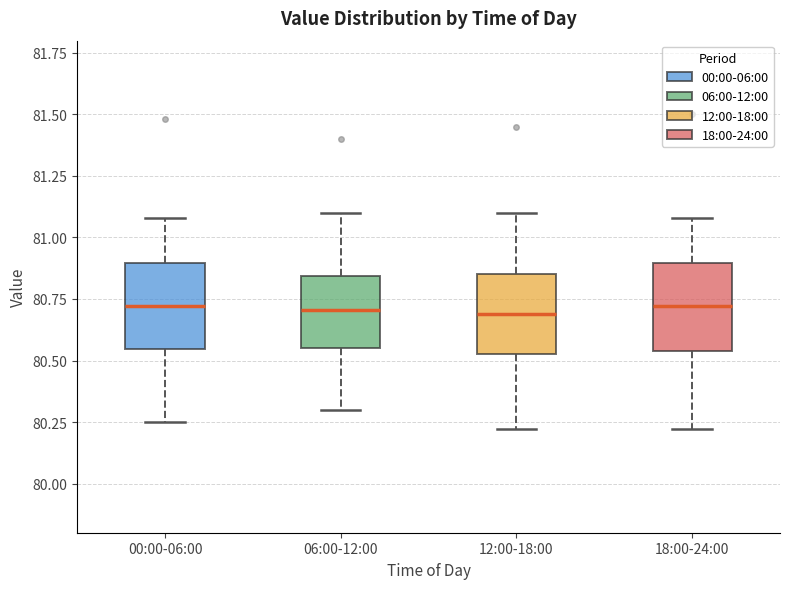

Reading left to right, read every box against the y-axis: the position of its median line, the range the box covers, and the ends of its whiskers. The values are not printed on the chart, so give them approximately, as read against the axis.

00:00-06:00: median 80.70, box 80.55 to 80.90, whiskers 80.25 to 81.10
06:00-12:00: median 80.70, box 80.55 to 80.85, whiskers 80.30 to 81.10
12:00-18:00: median 80.70, box 80.55 to 80.85, whiskers 80.20 to 81.10
18:00-24:00: median 80.70, box 80.55 to 80.90, whiskers 80.20 to 81.10